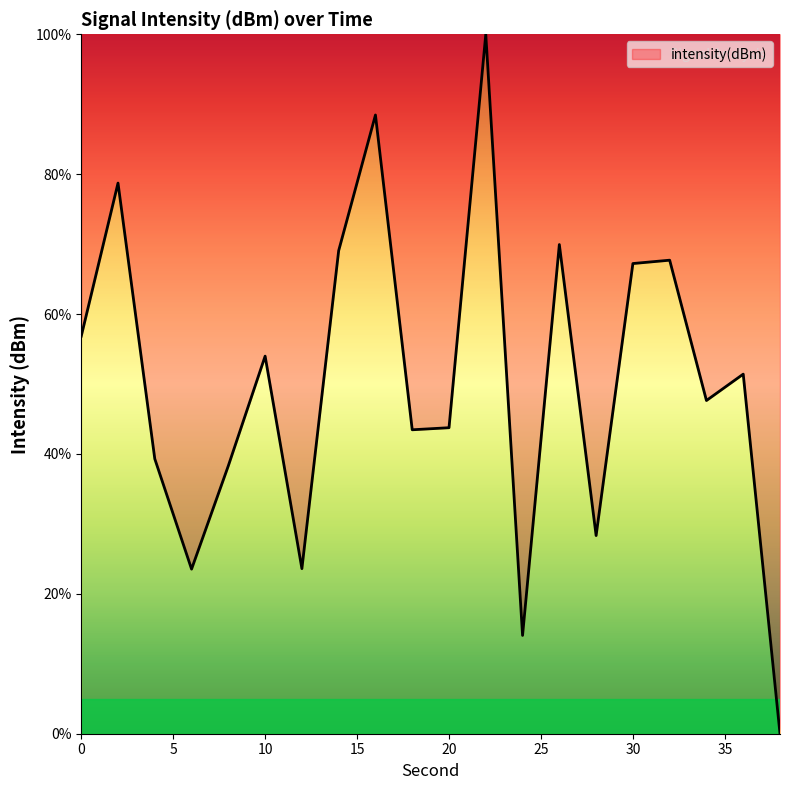

What is the maximum value shown in the chart?

100.0